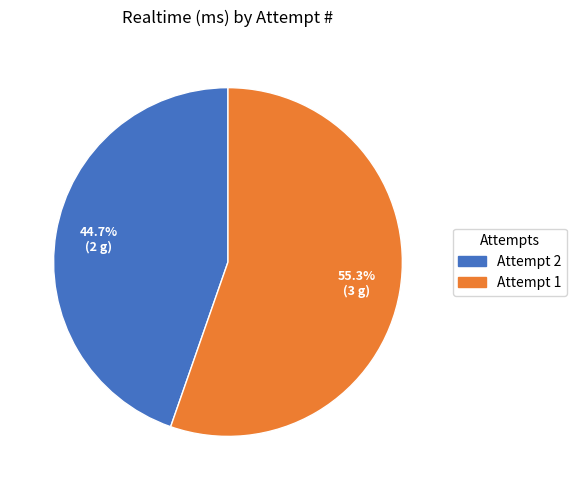

How many segments does this pie chart have?

2